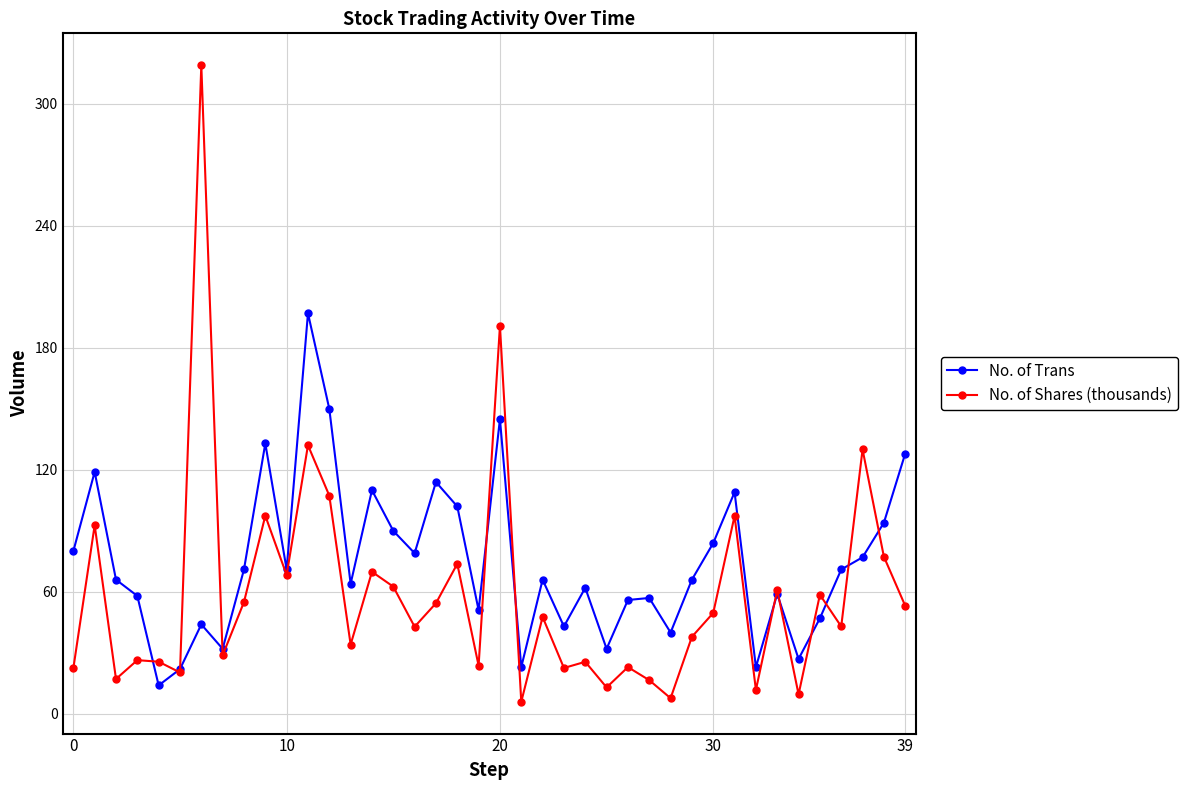

List the series in order of their overall mean, lowest first.

No. of Shares (thousands), No. of Trans